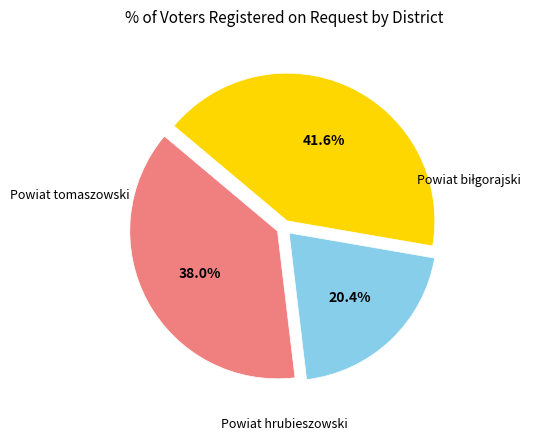

Is there any slice that represents more than half of the pie?

No